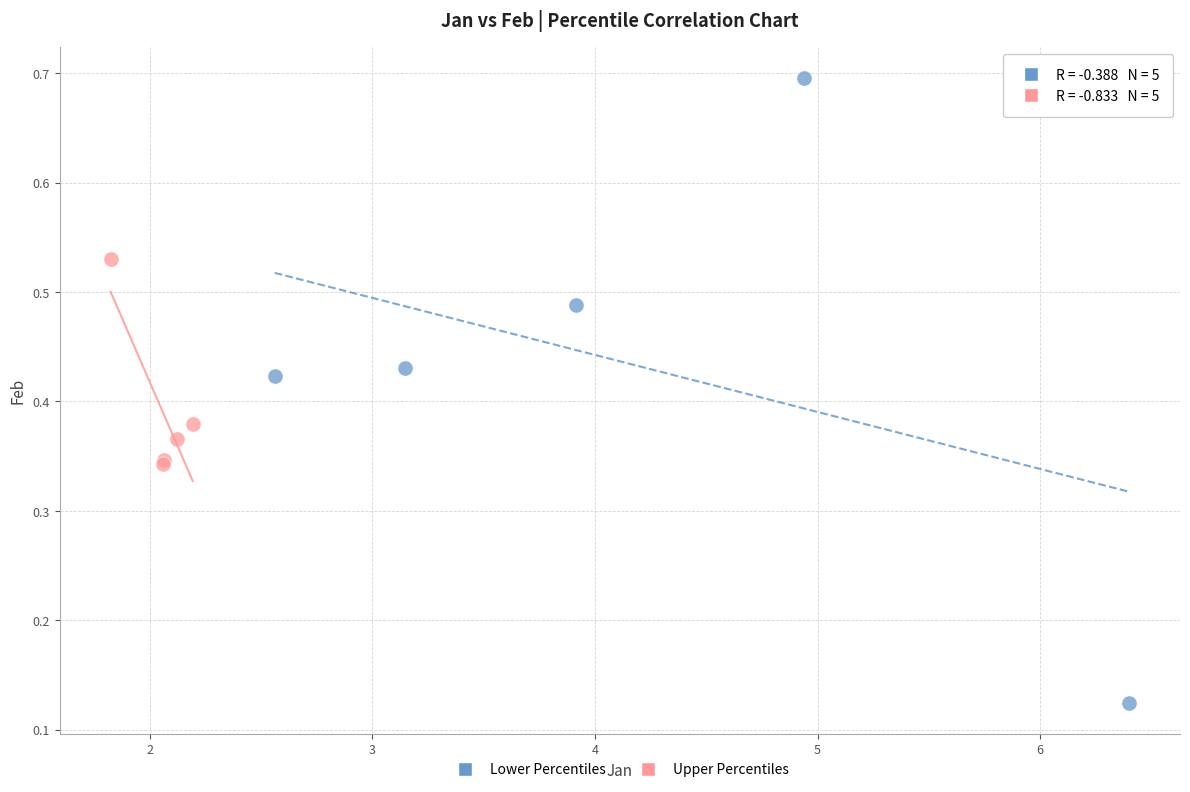

Which series has the largest Y range (max minus min)?

Lower Percentiles